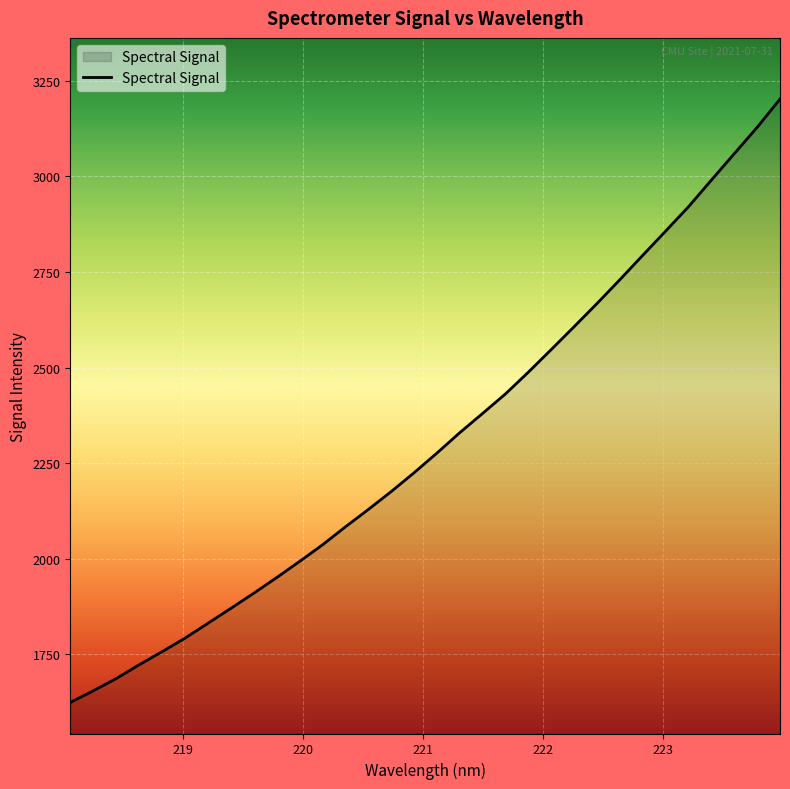

What is the maximum value shown in the chart?

3202.0